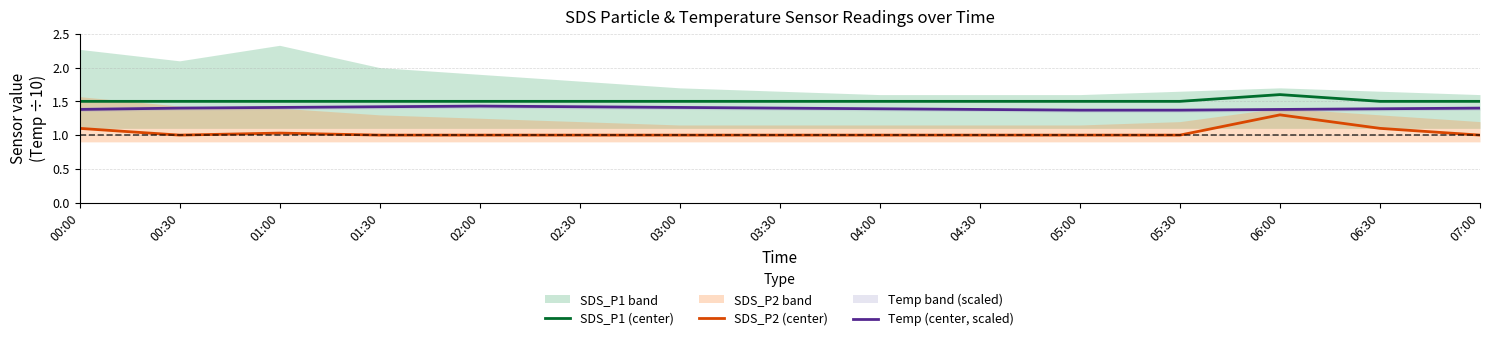

Which has a higher value, 00:30 or 01:30?

00:30